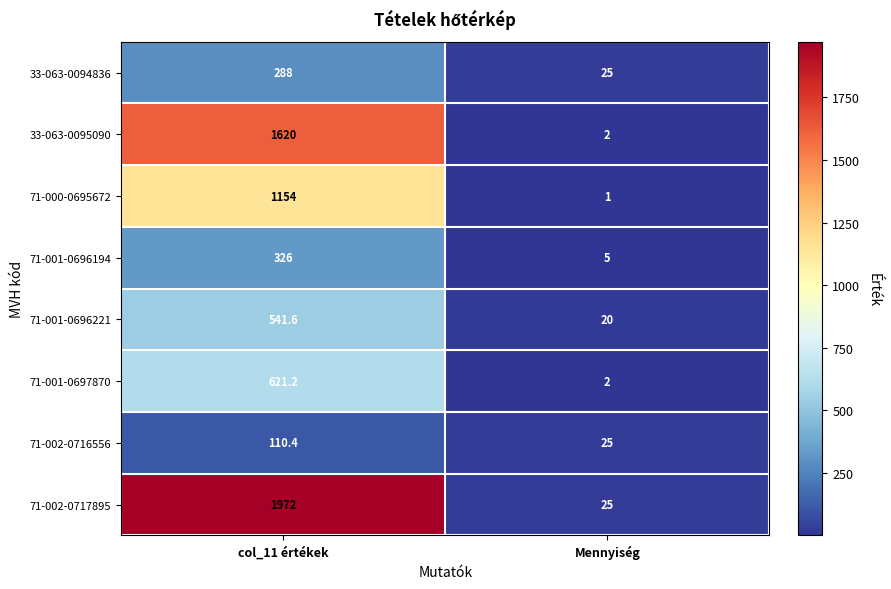

What is the difference between the 71-002-0717895 values at col_11 értékek and Mennyiség?

1947.0